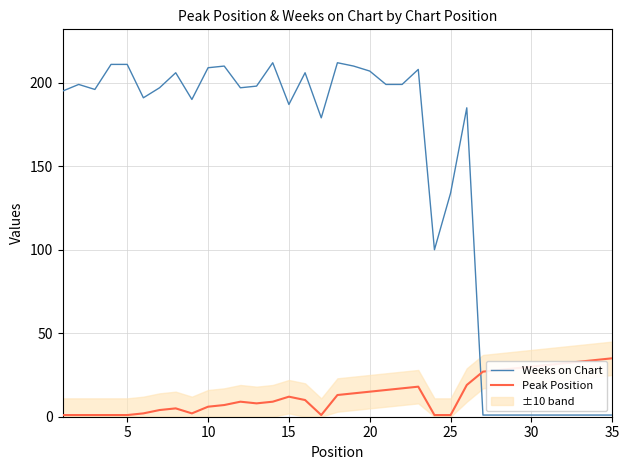

Is this an area chart (filled region under the line)?

No